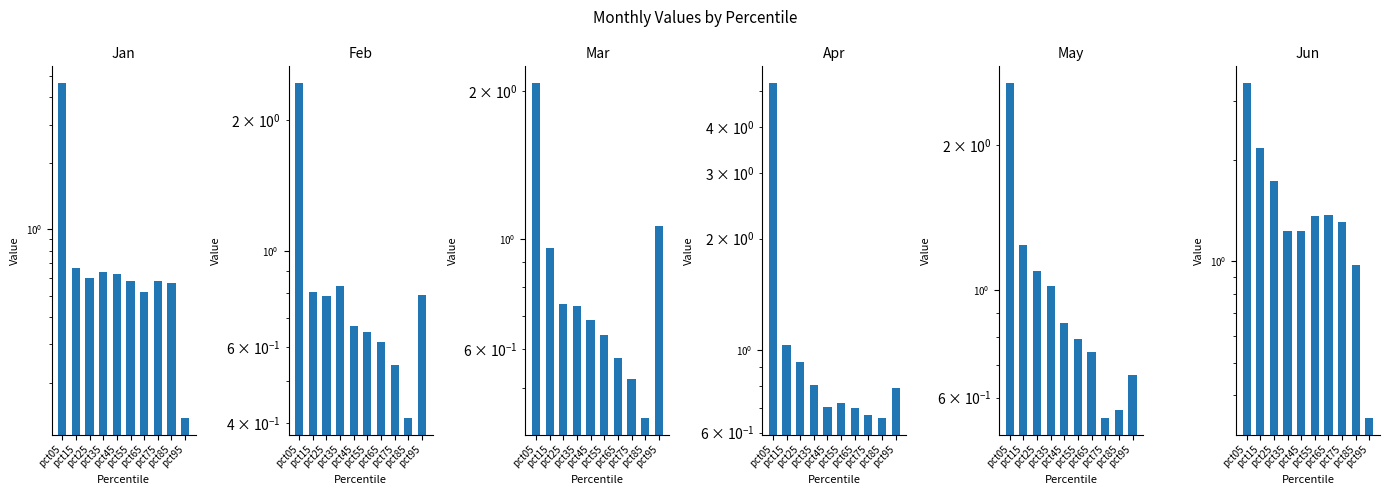

What is the difference between the maximum and minimum values in the Jan series?

4.5